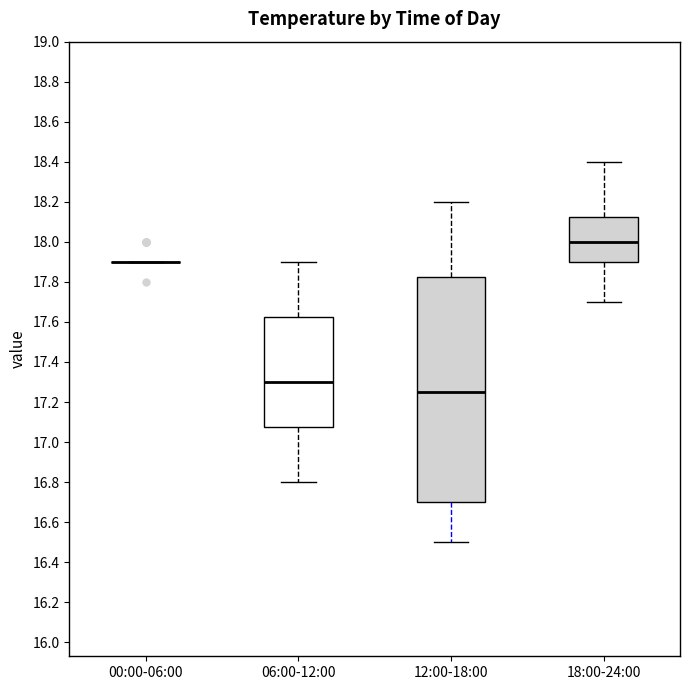

Comparing the boxes themselves (not the whiskers), which one is the tallest?

12:00-18:00